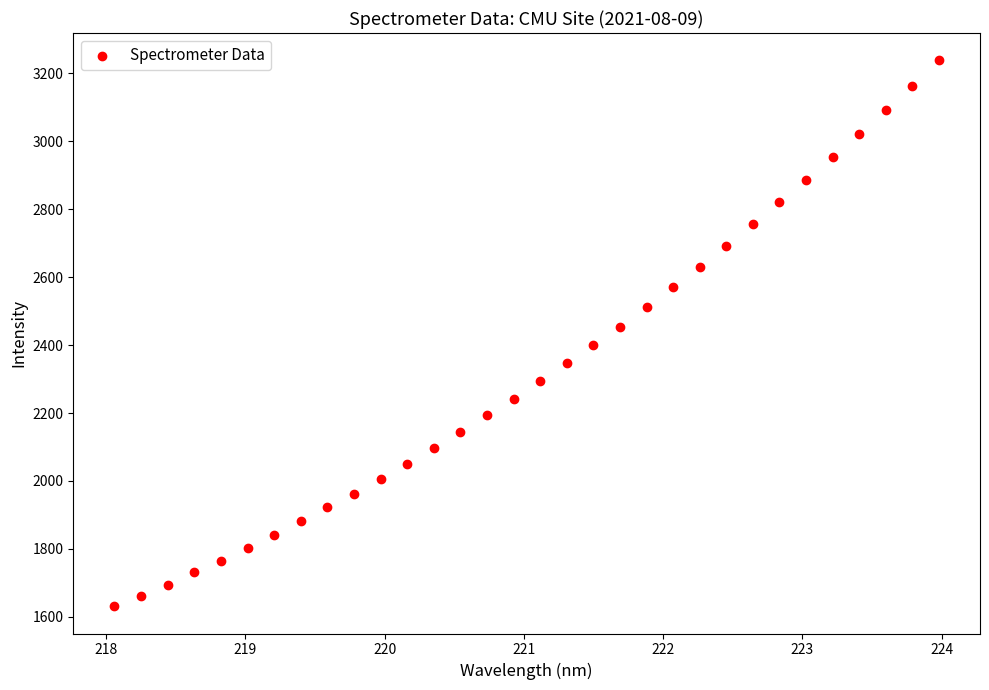

What is the range of X values (max minus min)?

5.9